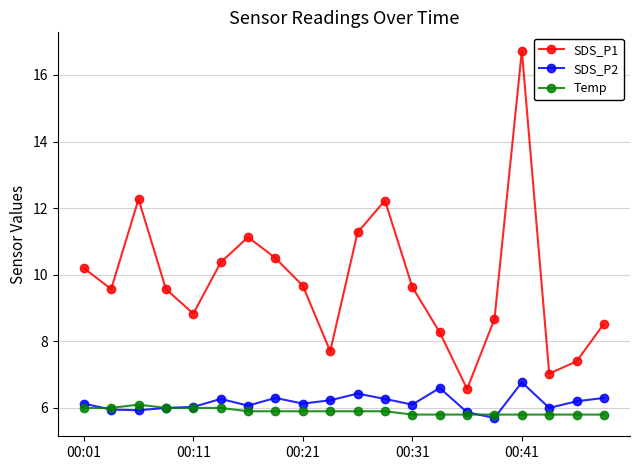

What is the lowest value of the SDS_P1 series?

6.6